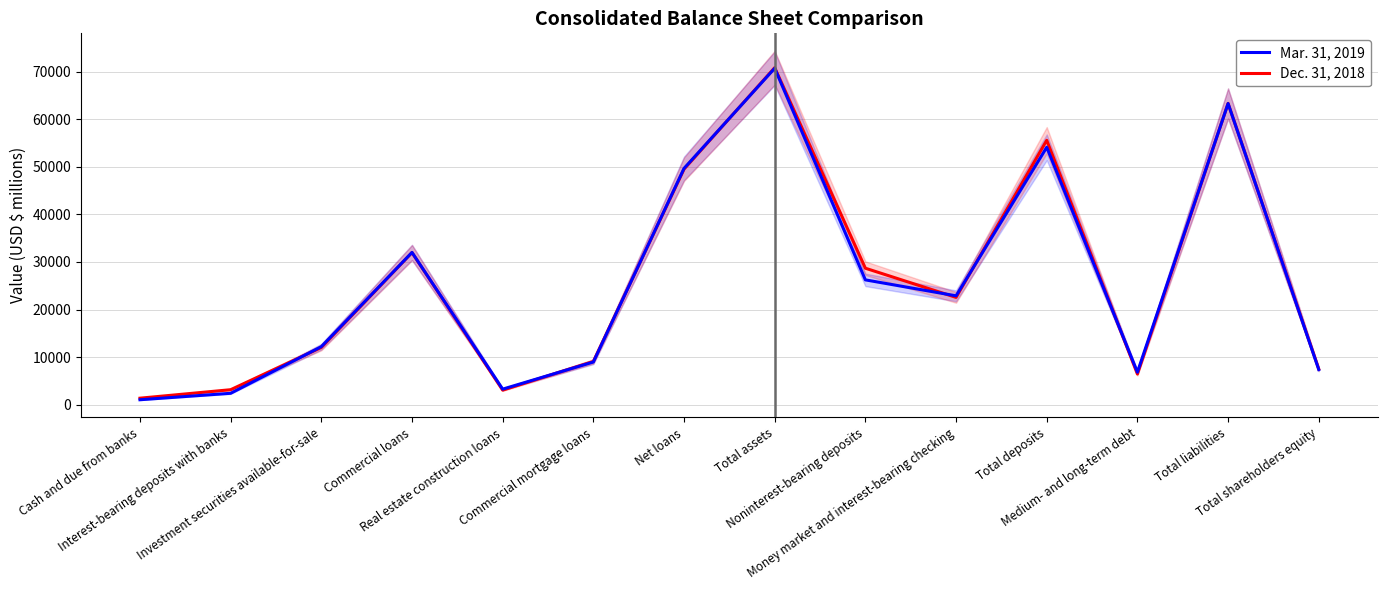

Reading right to left, extract all data points from this chart.

Mar. 31, 2019: Total shareholders equity=7409	Total liabilities=63281	Medium- and long-term debt=6848	Total deposits=54091	Money market and interest-bearing checking=22889	Noninterest-bearing deposits=26242	Total assets=70690	Net loans=49655	Commercial mortgage loans=8989	Real estate construction loans=3291	Commercial loans=32007	Investment securities available-for-sale=12212	Interest-bearing deposits with banks=2418	Cash and due from banks=1063
Dec. 31, 2018: Total shareholders equity=7507	Total liabilities=63311	Medium- and long-term debt=6463	Total deposits=55561	Money market and interest-bearing checking=22560	Noninterest-bearing deposits=28690	Total assets=70818	Net loans=49492	Commercial mortgage loans=9106	Real estate construction loans=3077	Commercial loans=31976	Investment securities available-for-sale=12045	Interest-bearing deposits with banks=3171	Cash and due from banks=1390